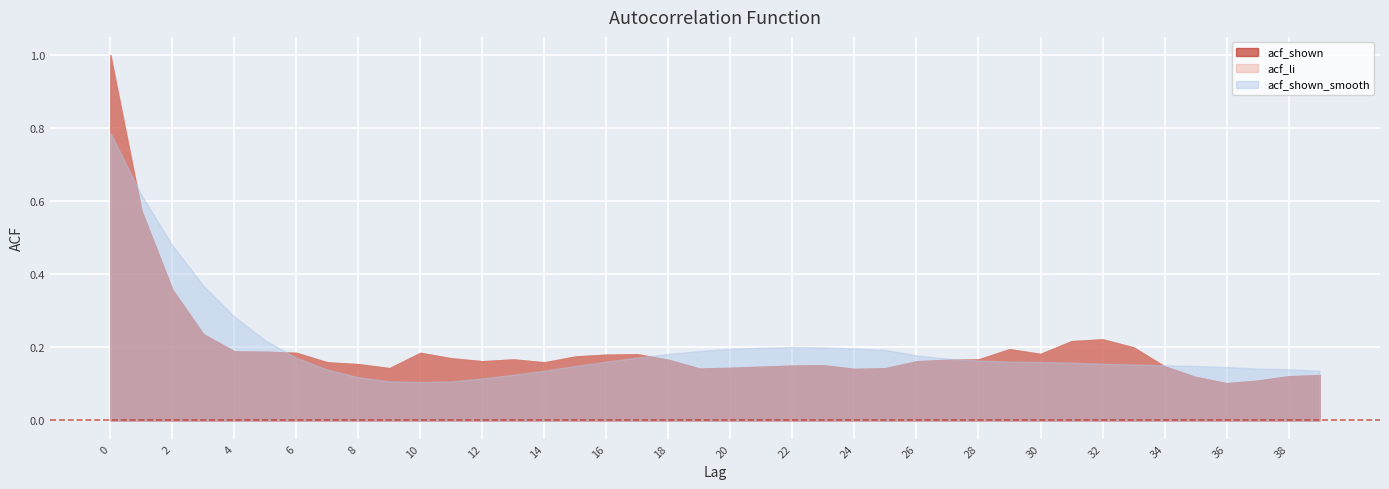

At how many categories does at least one series exceed 0?

40